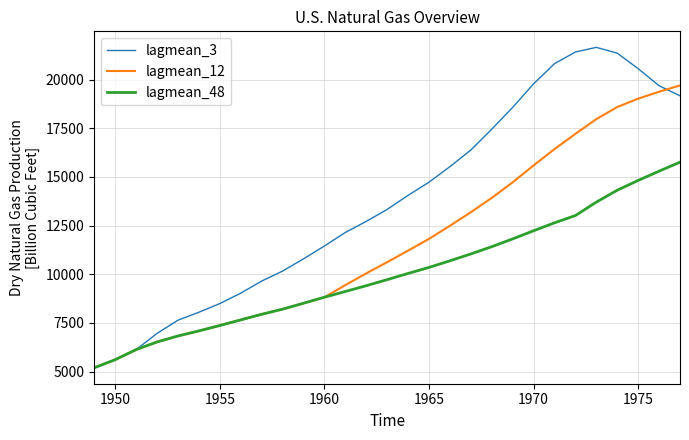

Does the chart display data point markers on the line(s)?

No